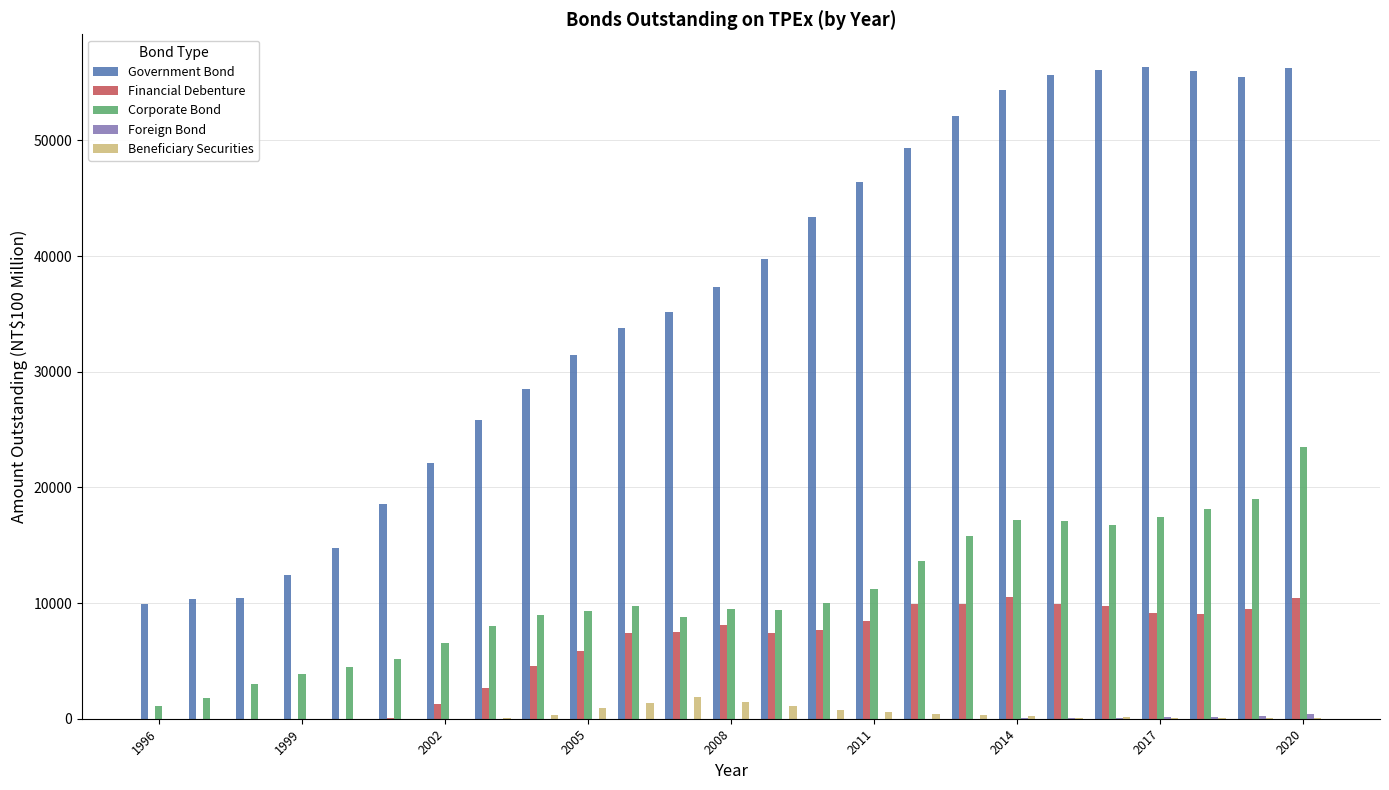

Which series has the largest total across all categories?

Government Bond